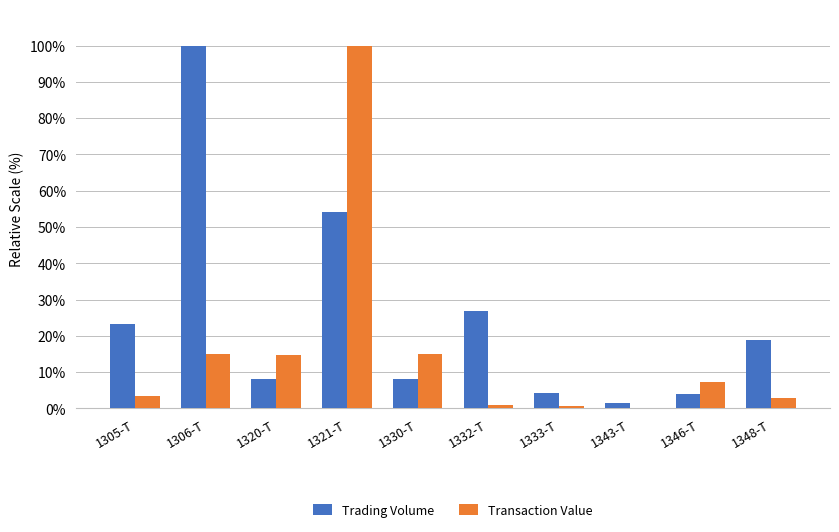

What is the sum of all Transaction Value values?

160.4